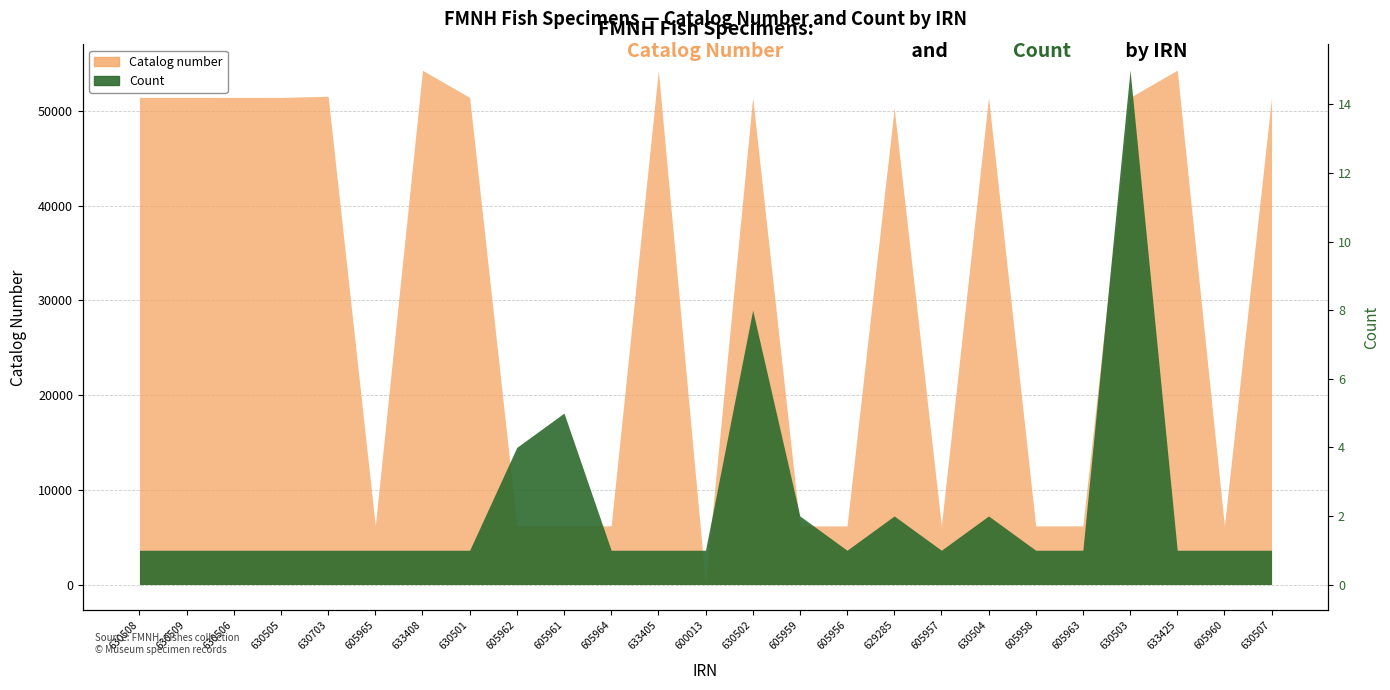

At which label does Catalog number reach its peak?

633425